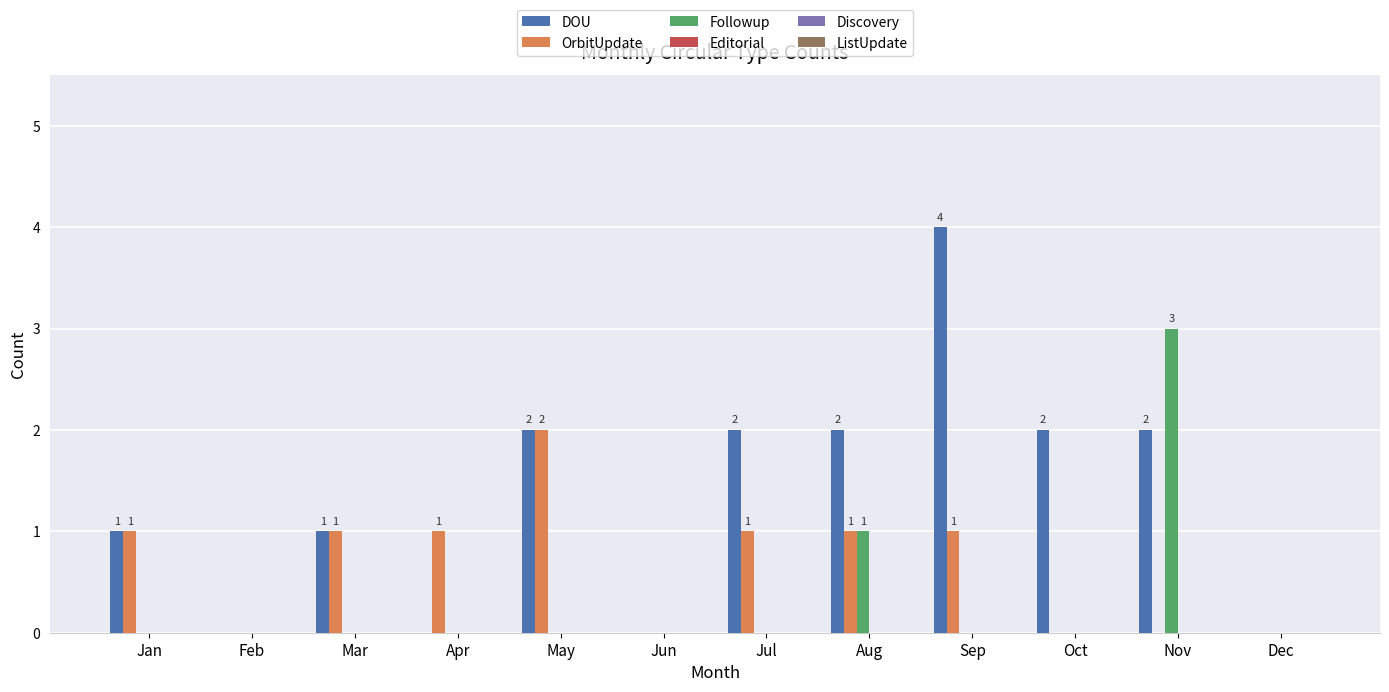

The OrbitUpdate series shows 0 at Feb. True or false?

True